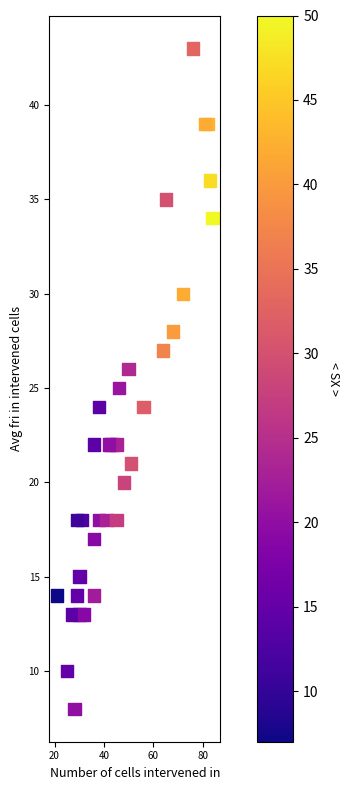

What is the range of Y values (max minus min)?

35